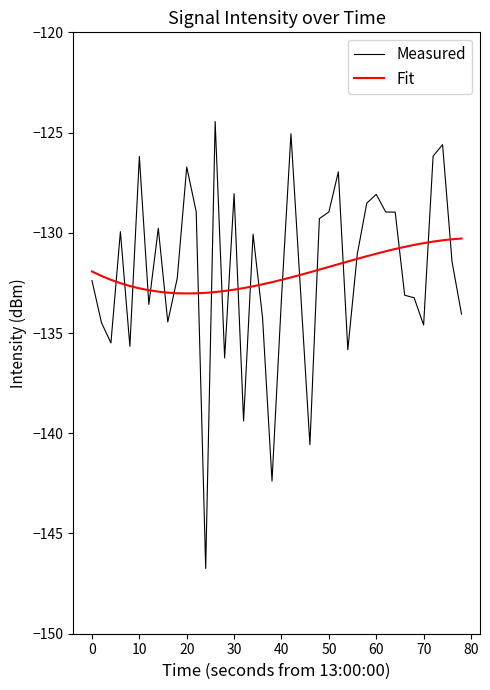

What is the maximum value shown in the chart?

-124.4